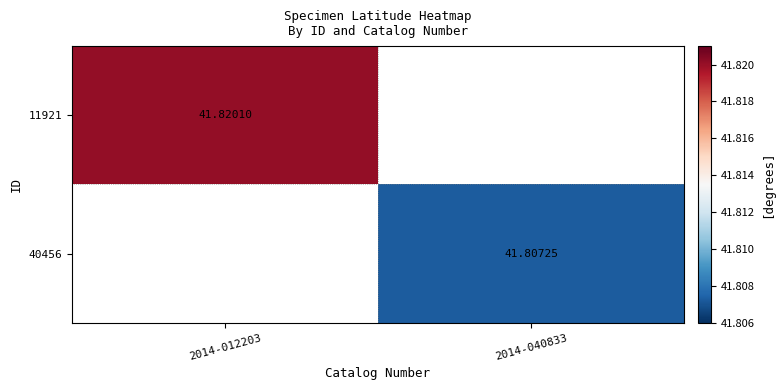

Is the value of 40456 at 2014-012203 greater than the value of 11921 at 2014-012203?

No